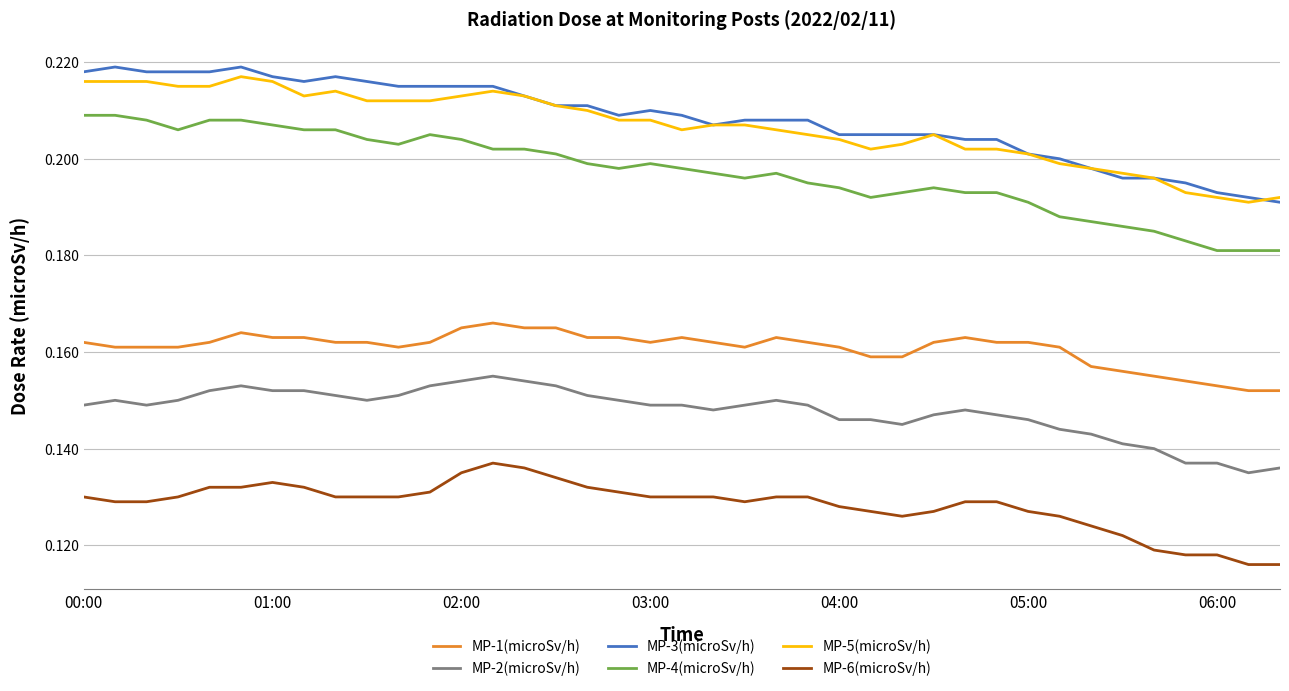

True or false: MP-6(microSv/h) and MP-4(microSv/h) intersect in this chart.

False